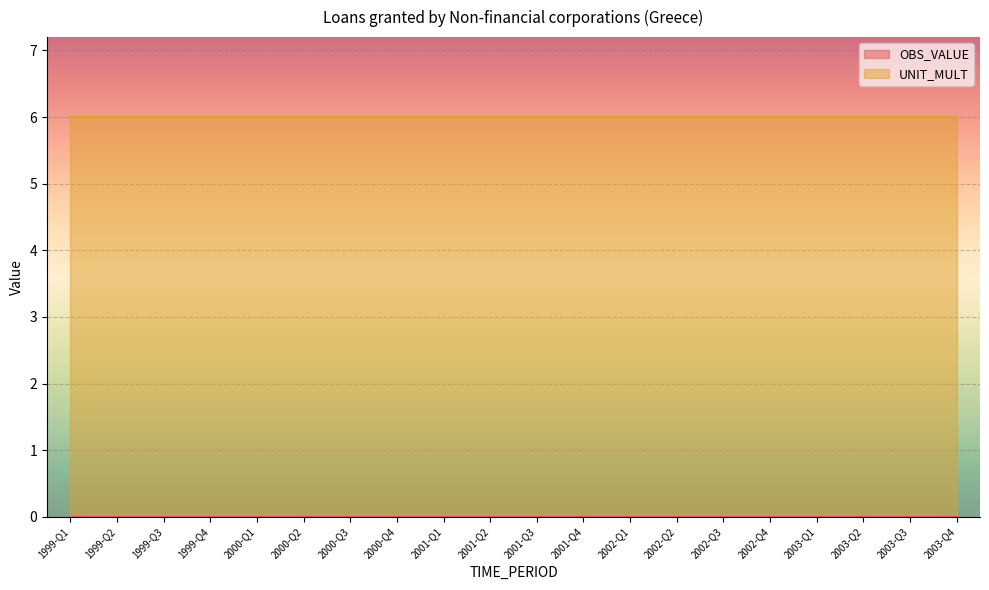

Between 2000-Q1 and 2003-Q1, which is larger?

2000-Q1